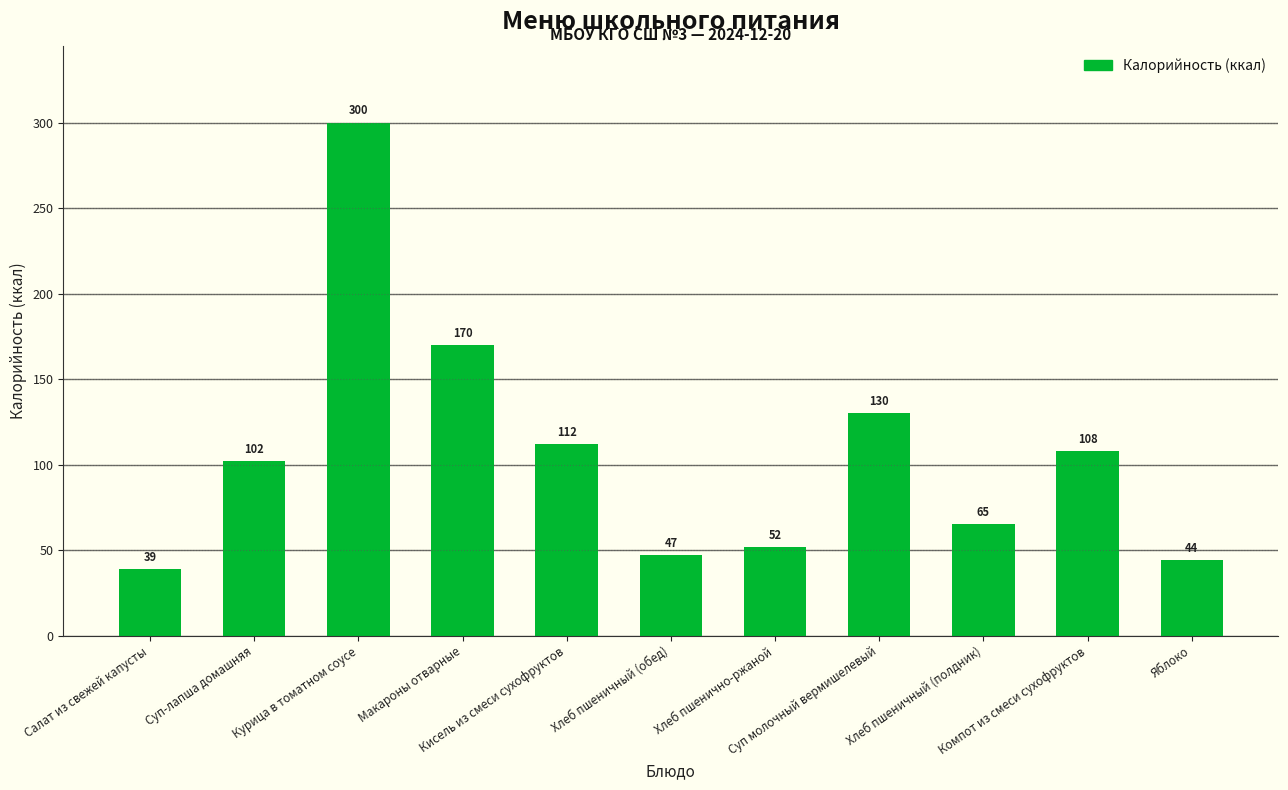

The value at Макароны отварные is 170. True or false?

True